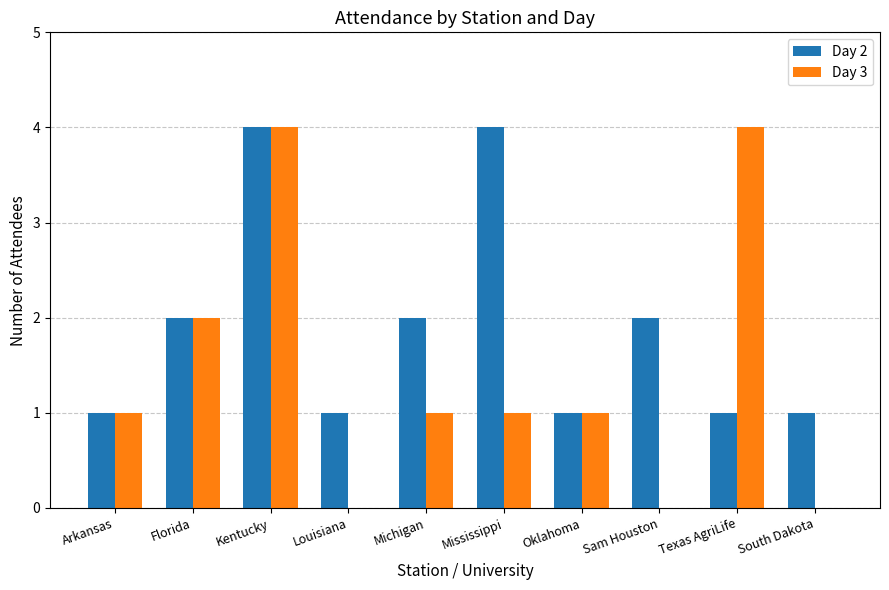

What is the average value of the Day 2 series?

2